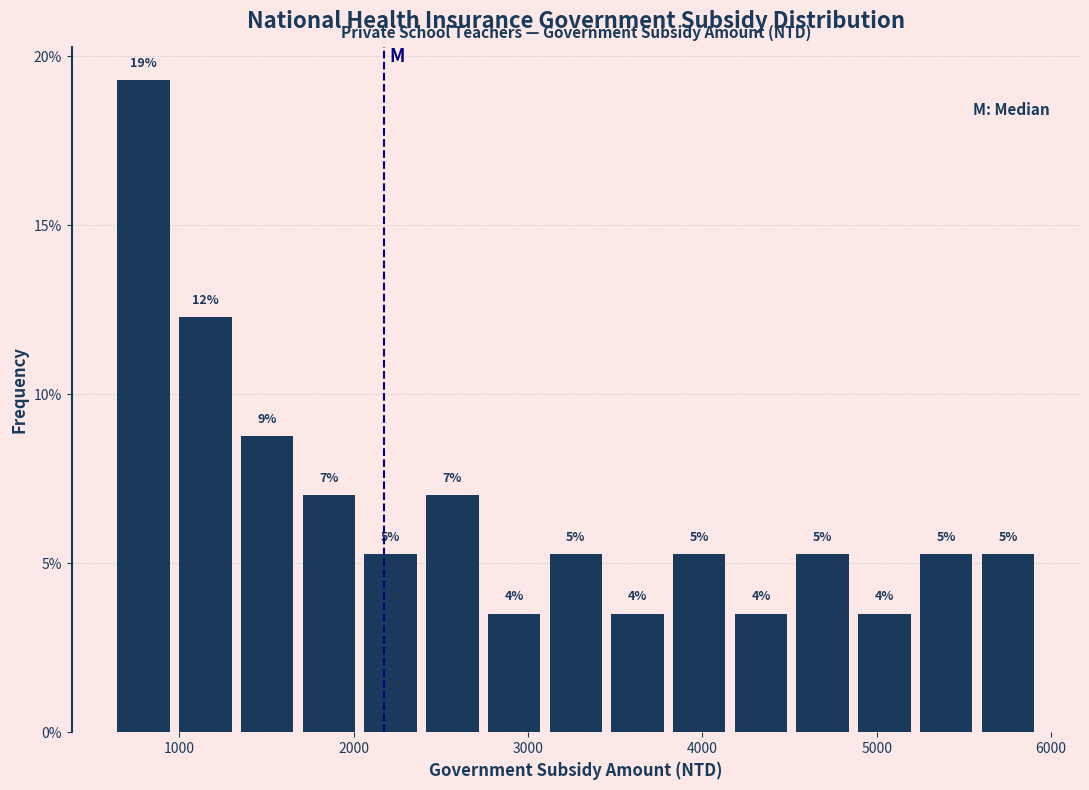

Read against the x-axis, roughly where is the centre of the tallest bar?

800